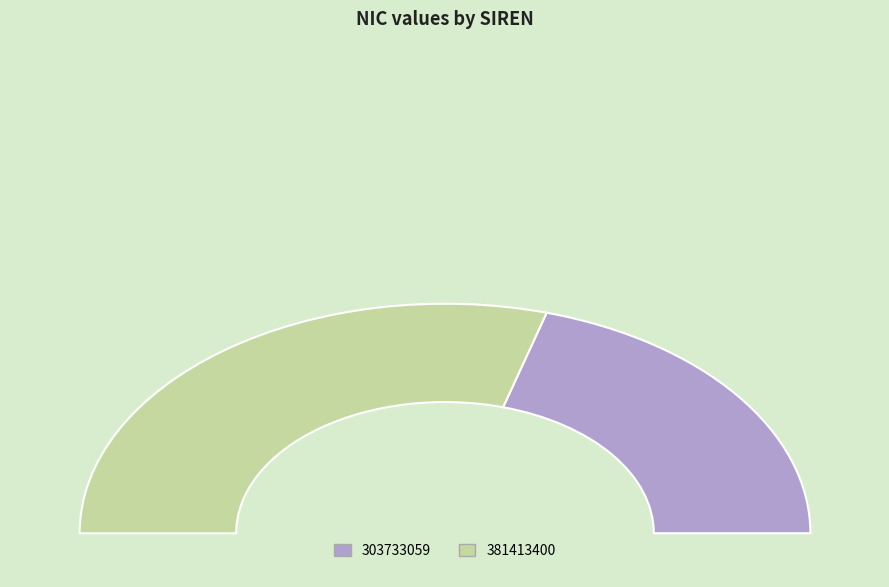

How many slices are in this pie chart?

2